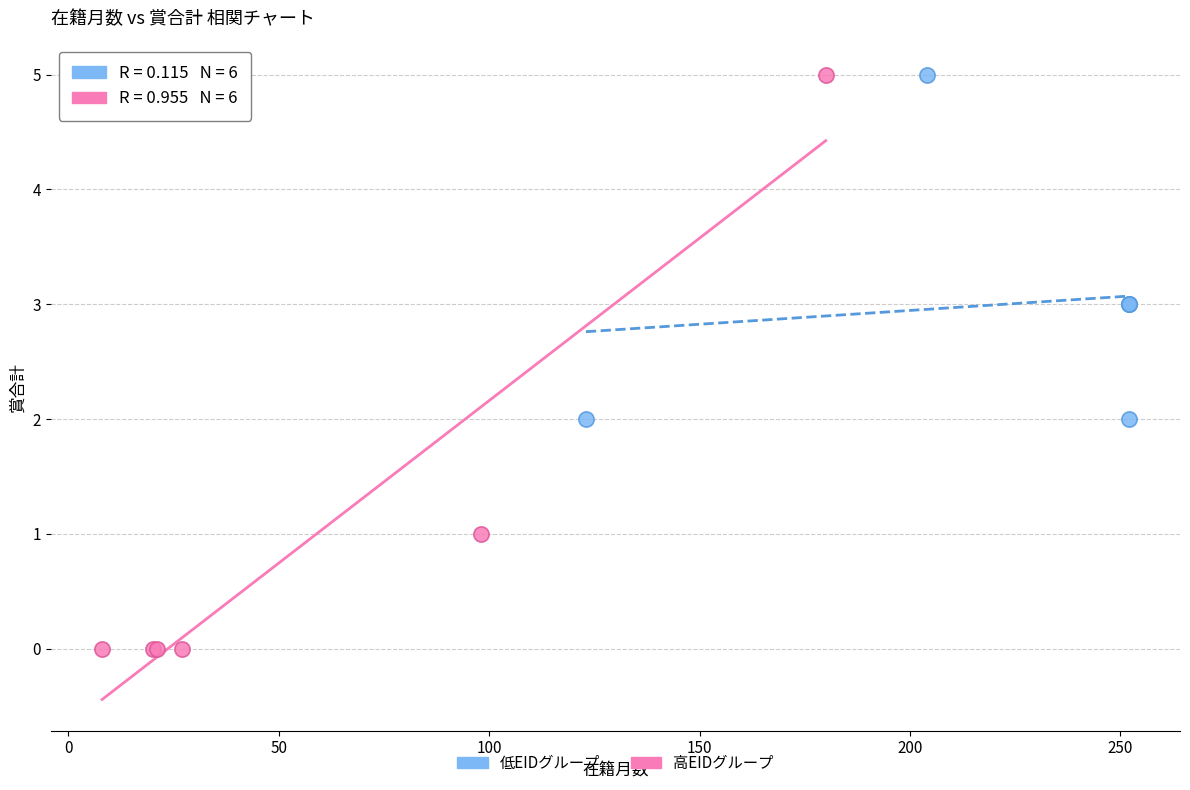

Which series has the largest Y range (max minus min)?

高EIDグループ